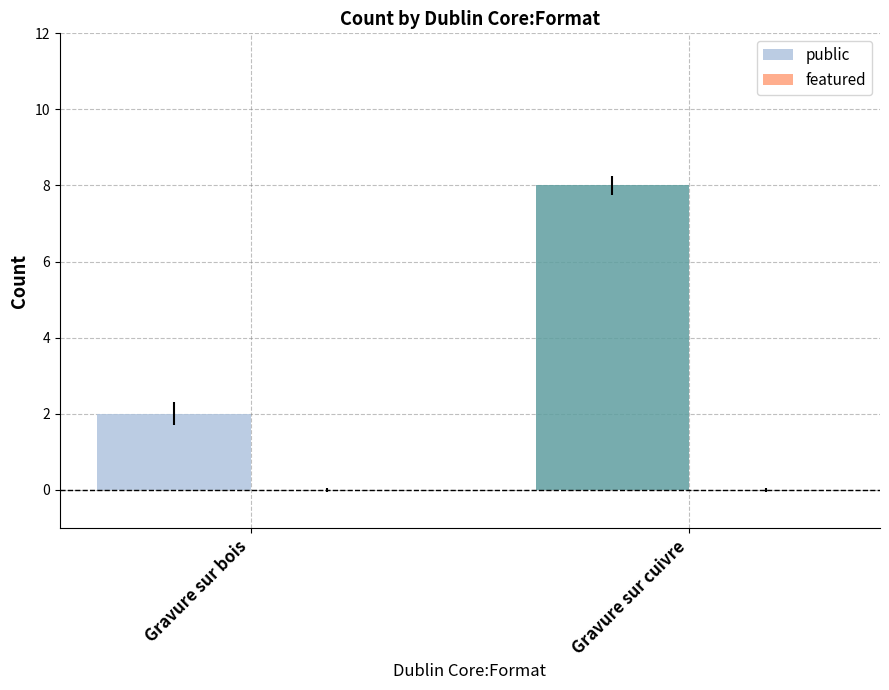

Between Gravure sur bois and Gravure sur cuivre, which is larger?

Gravure sur cuivre